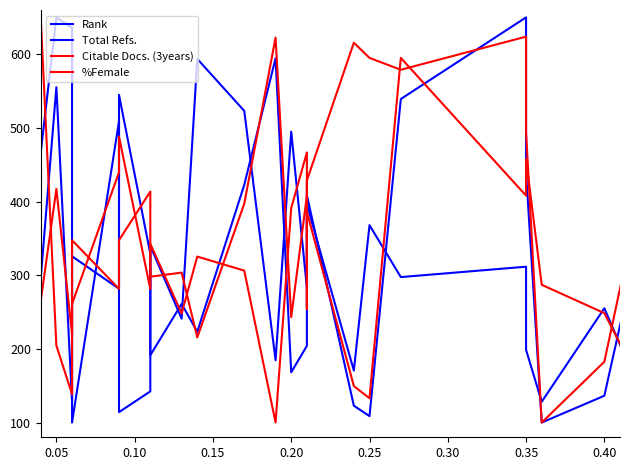

What is the sum of all Rank values?

15000.0